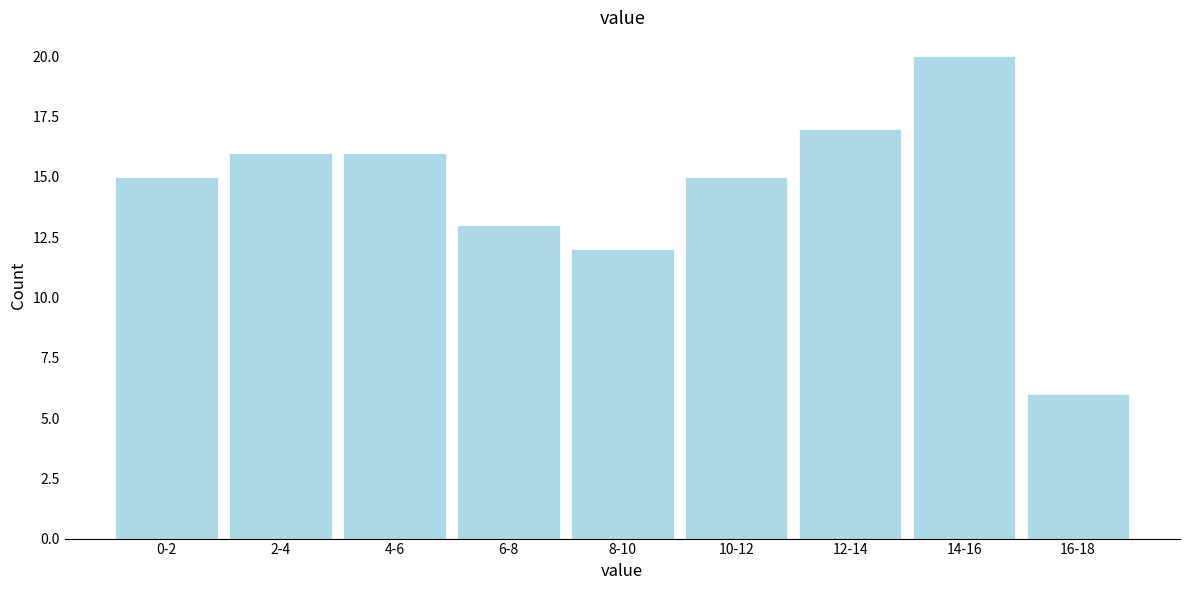

Reading left to right, transcribe all the data shown in this chart.

15	16	16	13	12	15	17	20	6